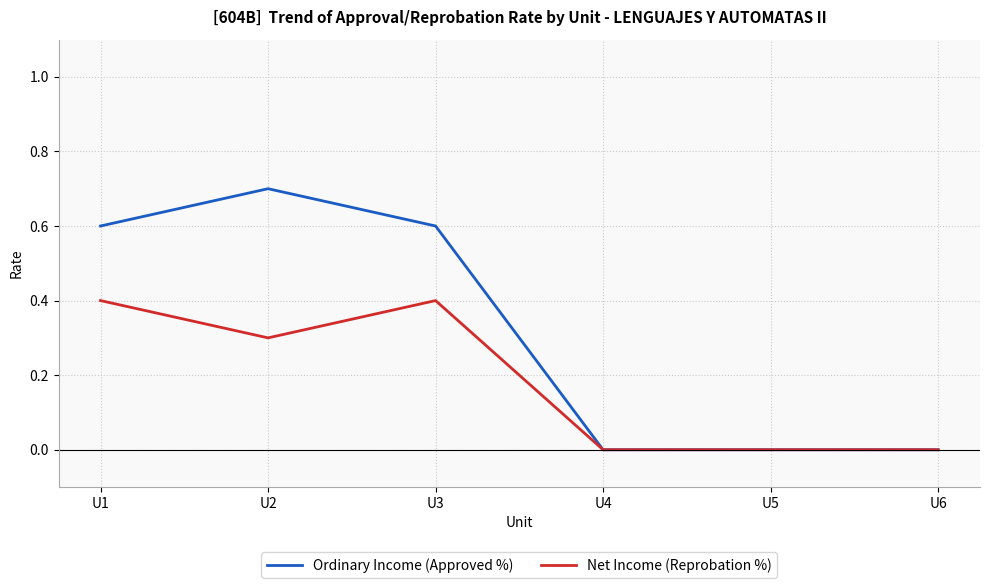

What is the difference between the highest and lowest values at U1?

0.2